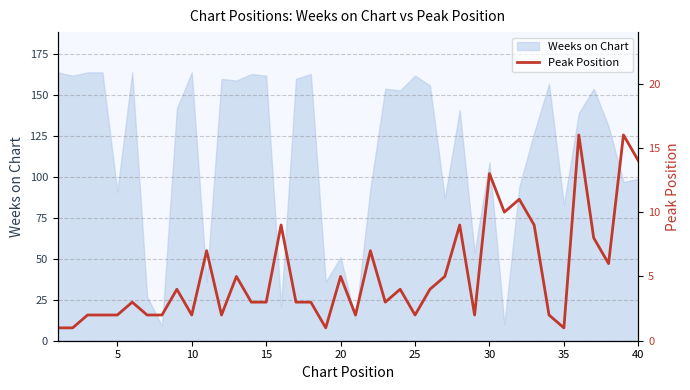

True or false: Weeks on Chart has a value of 51 at 20.

True